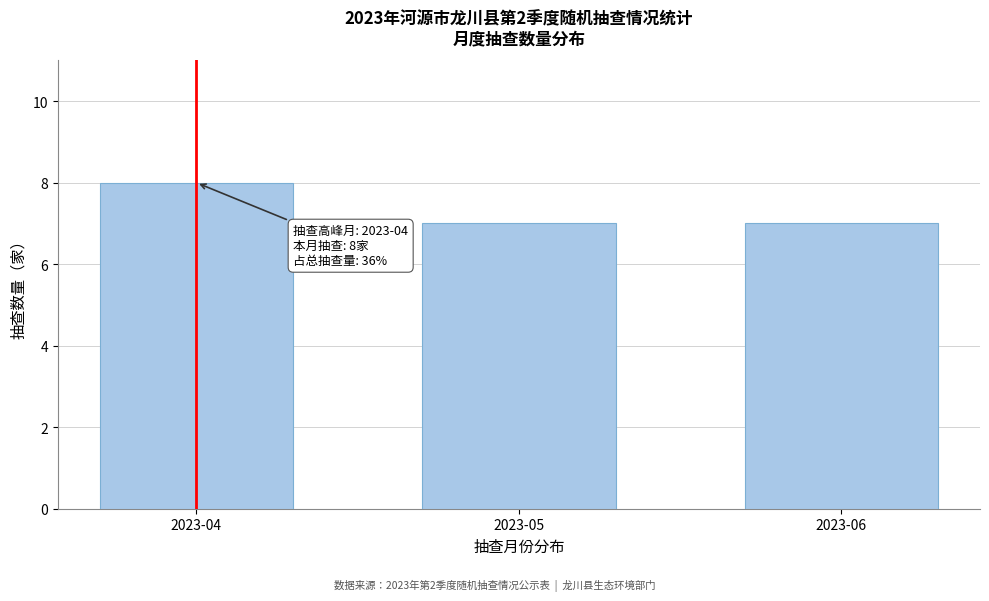

Reading left to right, transcribe all the data shown in this chart.

2023-04=8	2023-05=7	2023-06=7